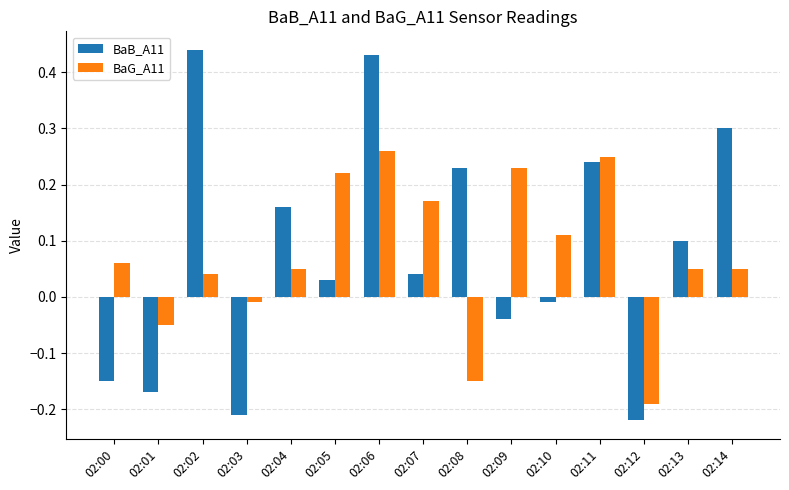

Which series changed the most between 02:04 and 02:05?

BaG_A11